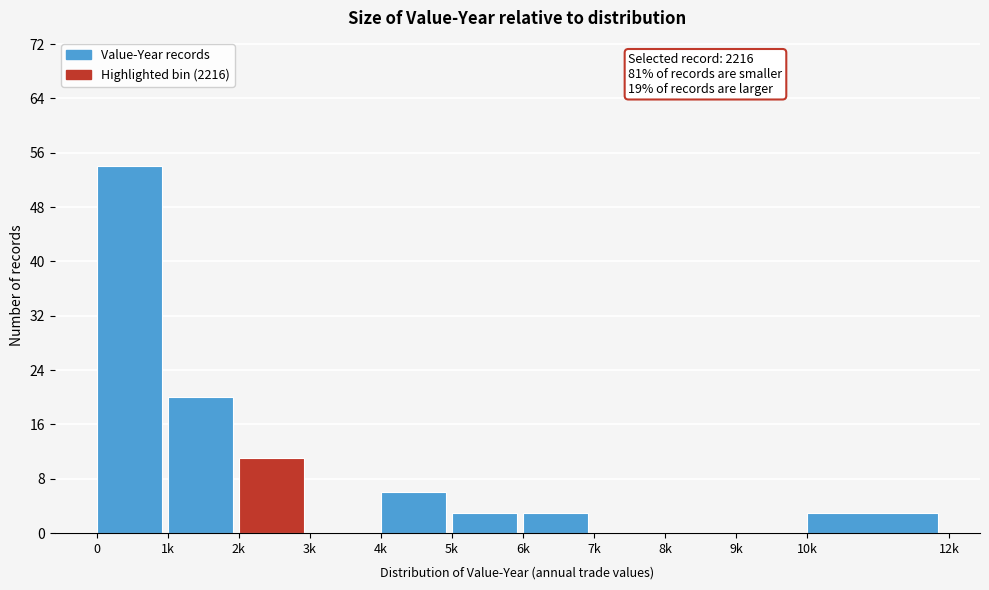

Reading left to right, transcribe all the data shown in this chart.

0=54	1k=20	2k=11	3k=0	4k=6	5k=3	6k=3	7k=0	8k=0	9k=0	10k=3